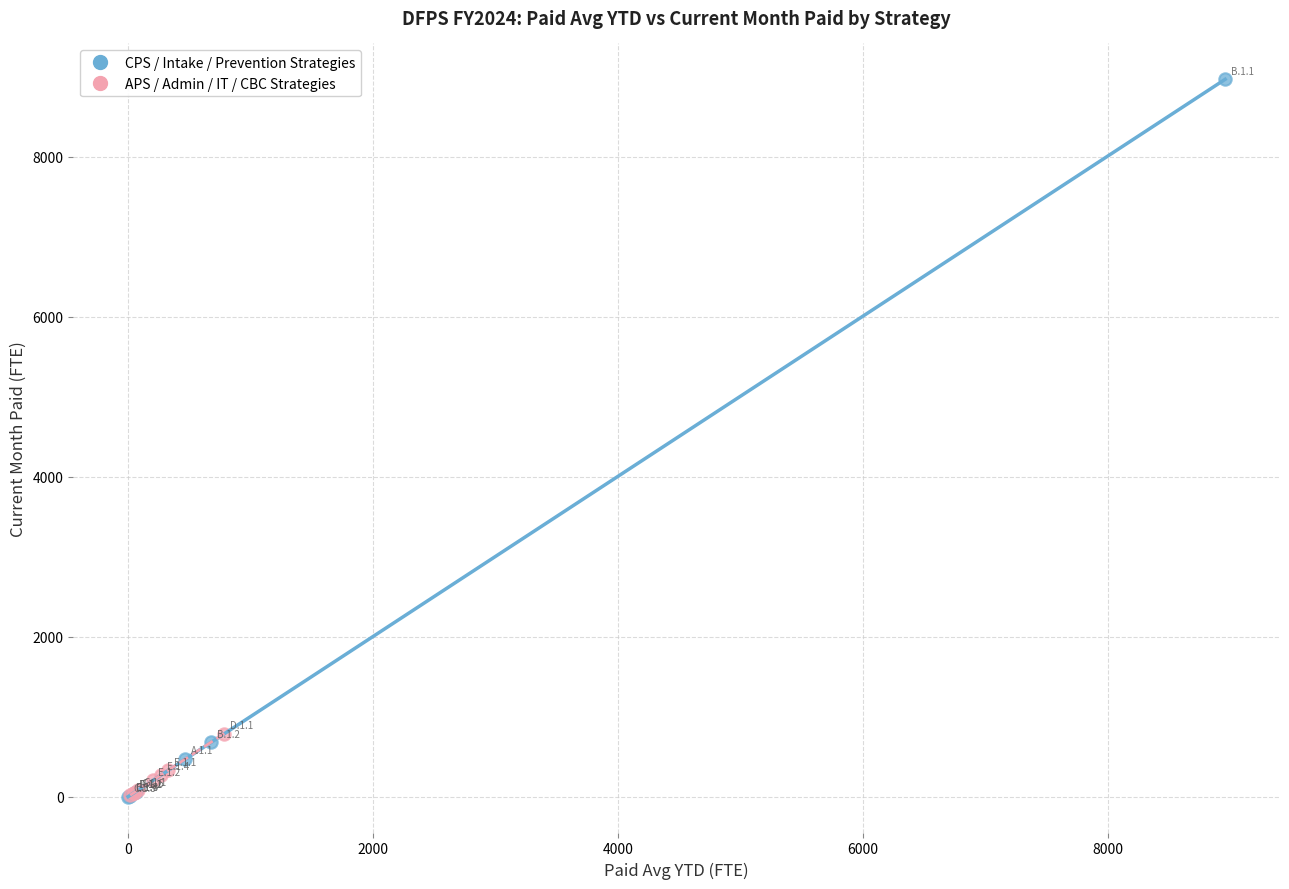

Which series has the largest Y range (max minus min)?

CPS / Intake / Prevention Strategies